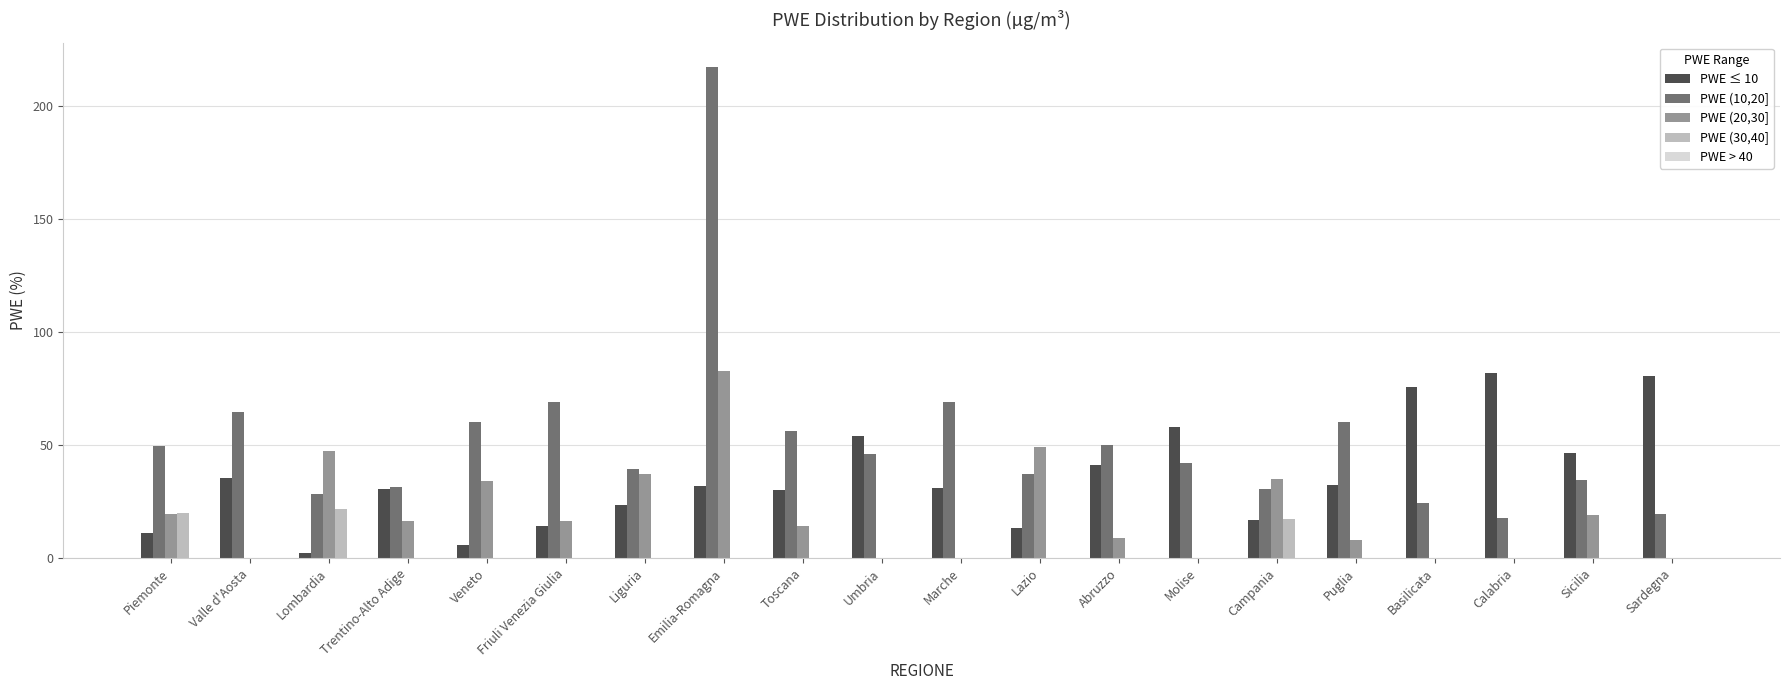

Which label corresponds to the largest value in the chart?

Emilia-Romagna